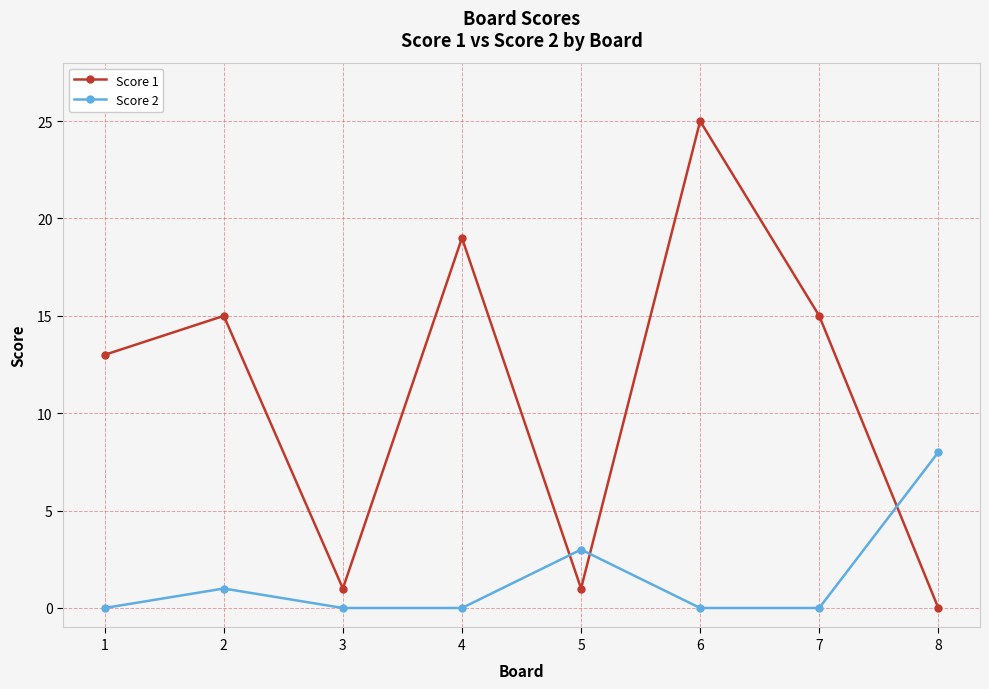

Between which two adjacent categories do Score 2 and Score 1 first intersect?

4 and 5